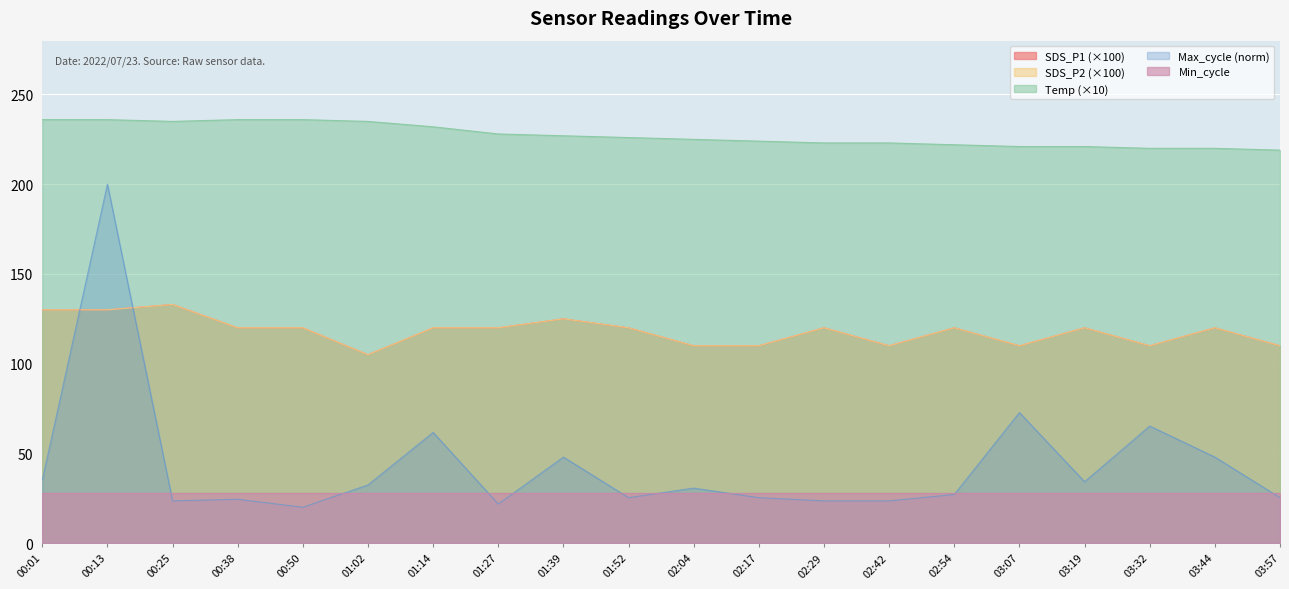

True or false: SDS_P1 has a value of 120.0 at 03:44.

True